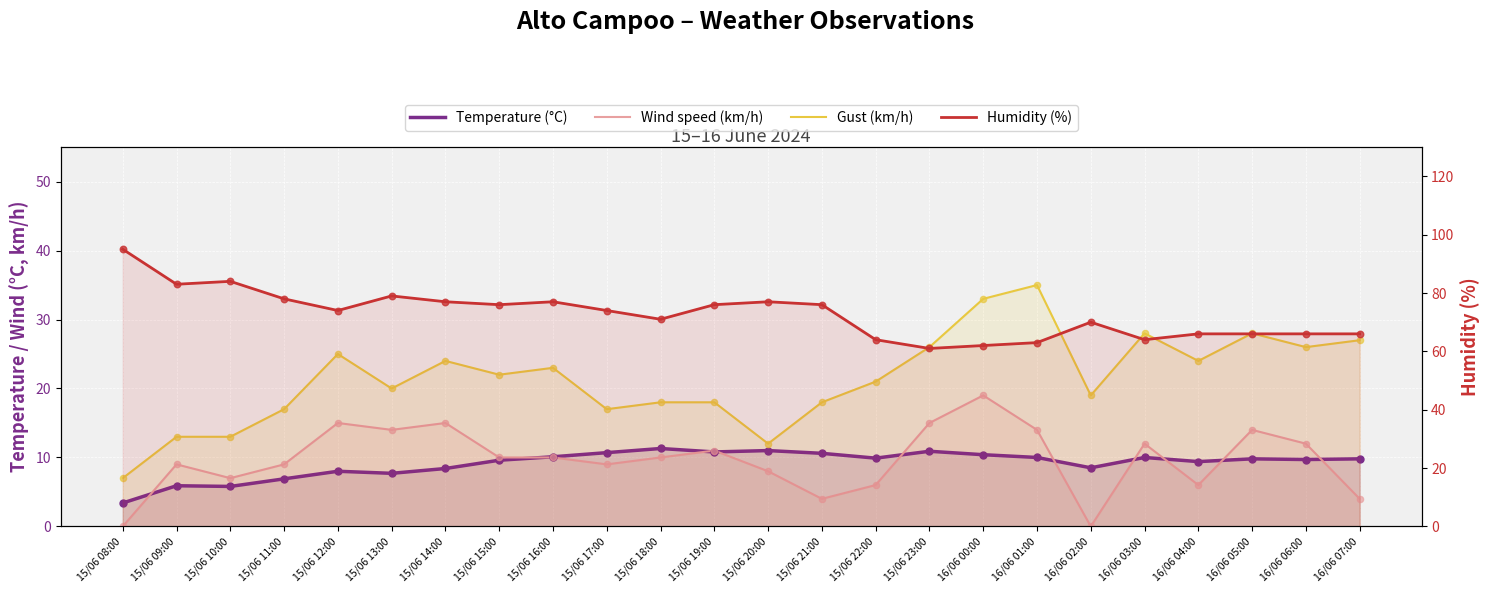

Which series has the largest Y range (max minus min)?

Humidity (%)